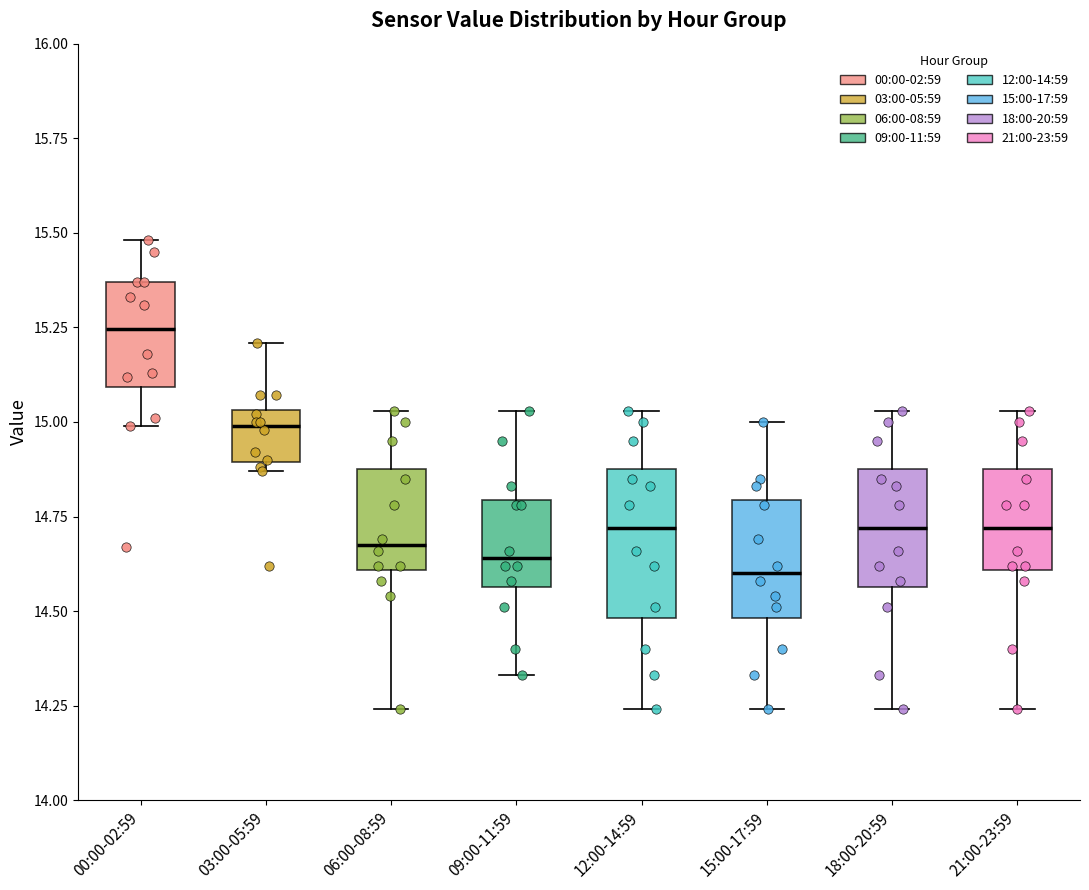

Reading left to right, transcribe this box plot: for each box, give where its median line is, the range the box spans, and where its two whiskers end, as read against the y-axis. The values are not printed on the chart, so give them approximately, as read against the axis.

00:00-02:59: median 15.25, box 15.10 to 15.35, whiskers 15.00 to 15.50
03:00-05:59: median 15.00, box 14.90 to 15.05, whiskers 14.85 to 15.20
06:00-08:59: median 14.70, box 14.60 to 14.90, whiskers 14.25 to 15.05
09:00-11:59: median 14.65, box 14.55 to 14.80, whiskers 14.35 to 15.05
12:00-14:59: median 14.70, box 14.50 to 14.90, whiskers 14.25 to 15.05
15:00-17:59: median 14.60, box 14.50 to 14.80, whiskers 14.25 to 15.00
18:00-20:59: median 14.70, box 14.55 to 14.90, whiskers 14.25 to 15.05
21:00-23:59: median 14.70, box 14.60 to 14.90, whiskers 14.25 to 15.05